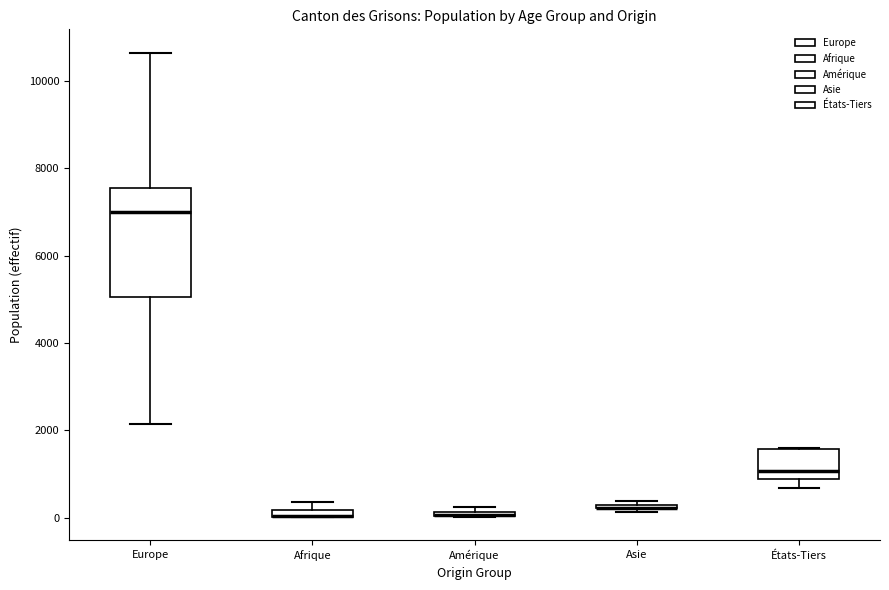

Where is the upper edge of the box for États-Tiers on the y-axis? The values are not printed on the chart, so give them approximately, as read against the axis.

1600